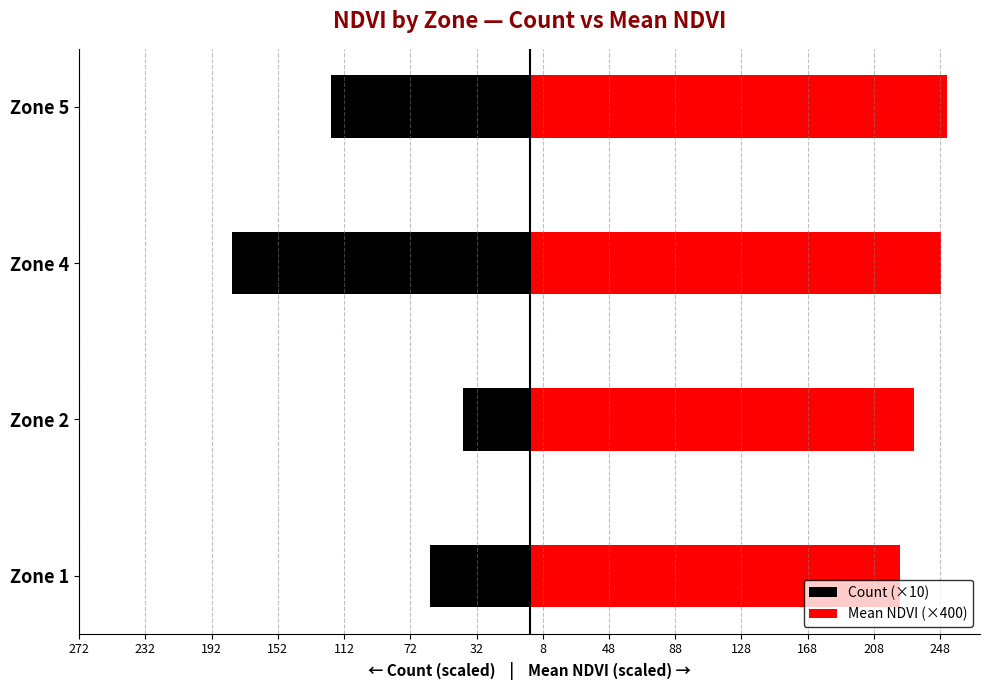

What is the maximum value shown in the chart?

252.1